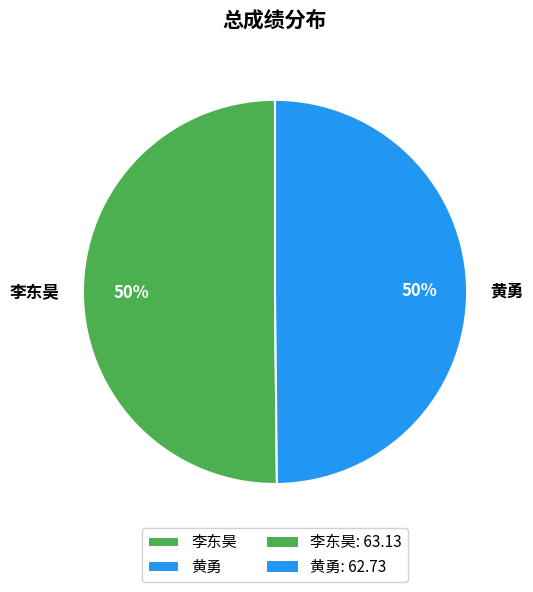

True or false: 李东昊 accounts for 56% of the total.

False